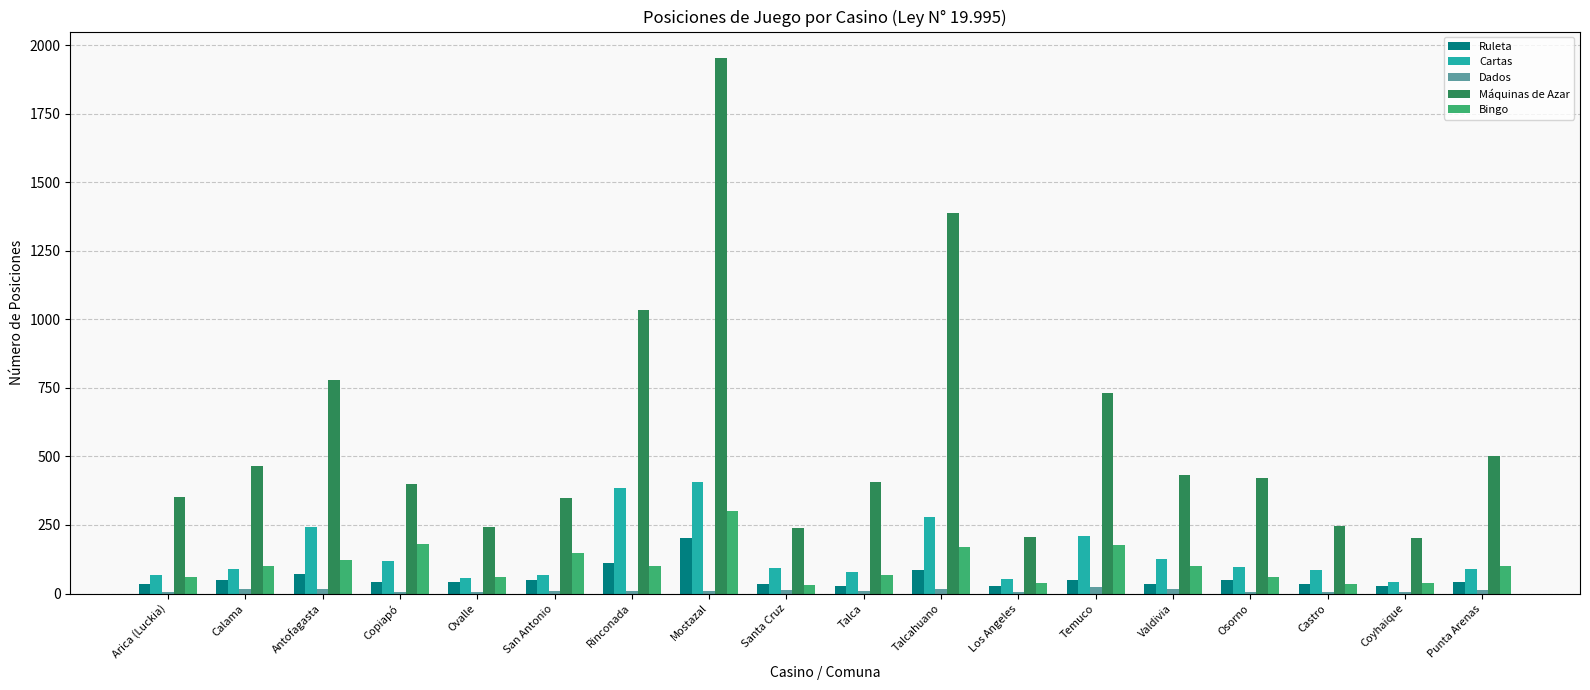

What is the average value of the Ruleta series?

56